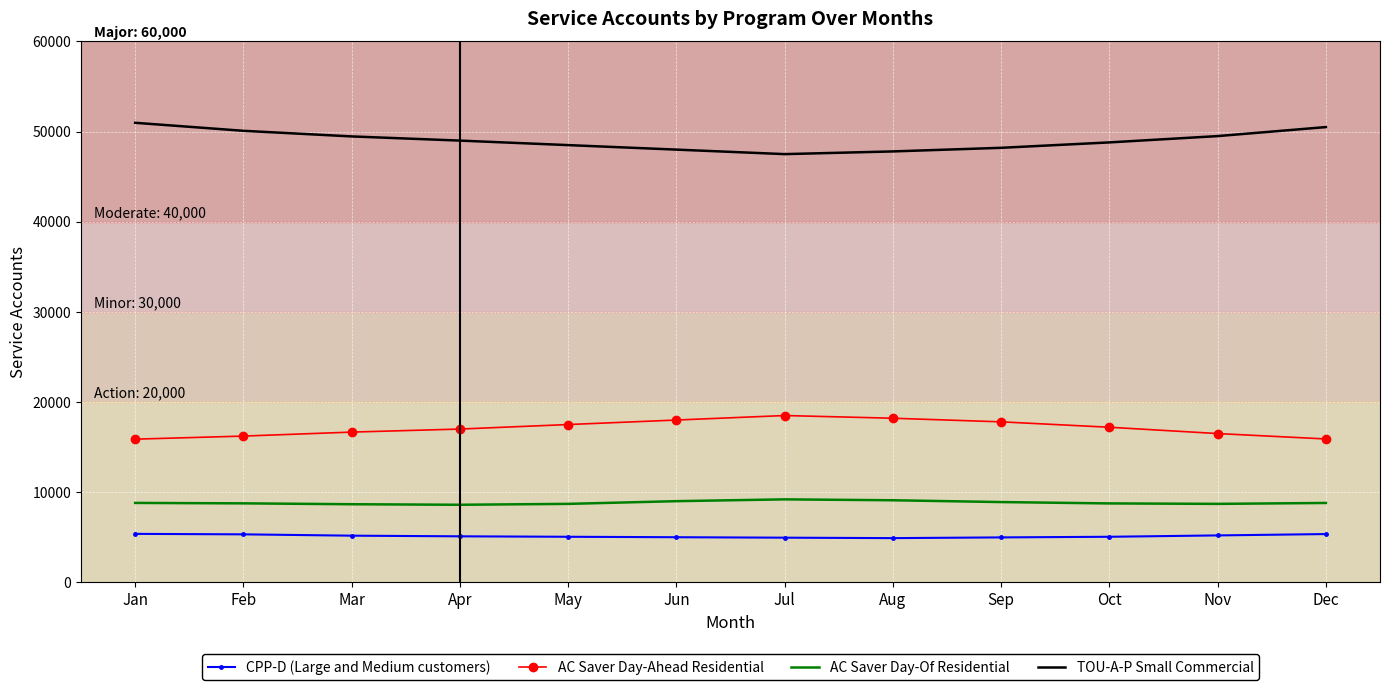

Rank the series by their maximum value, from lowest to highest.

CPP-D (Large and Medium customers), AC Saver Day-Of Residential, AC Saver Day-Ahead Residential, TOU-A-P Small Commercial